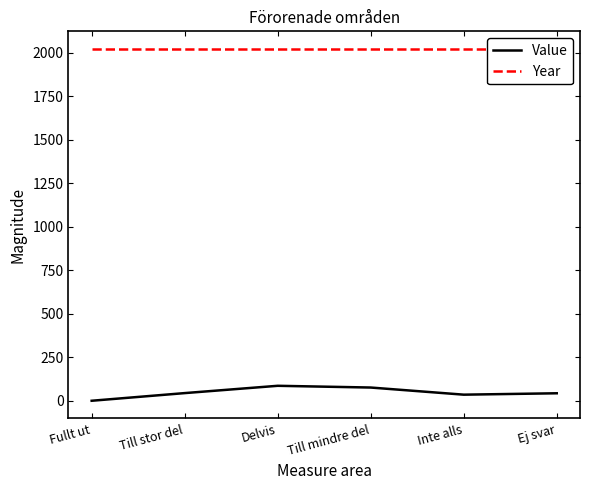

What is the lowest value of the Year series?

2023